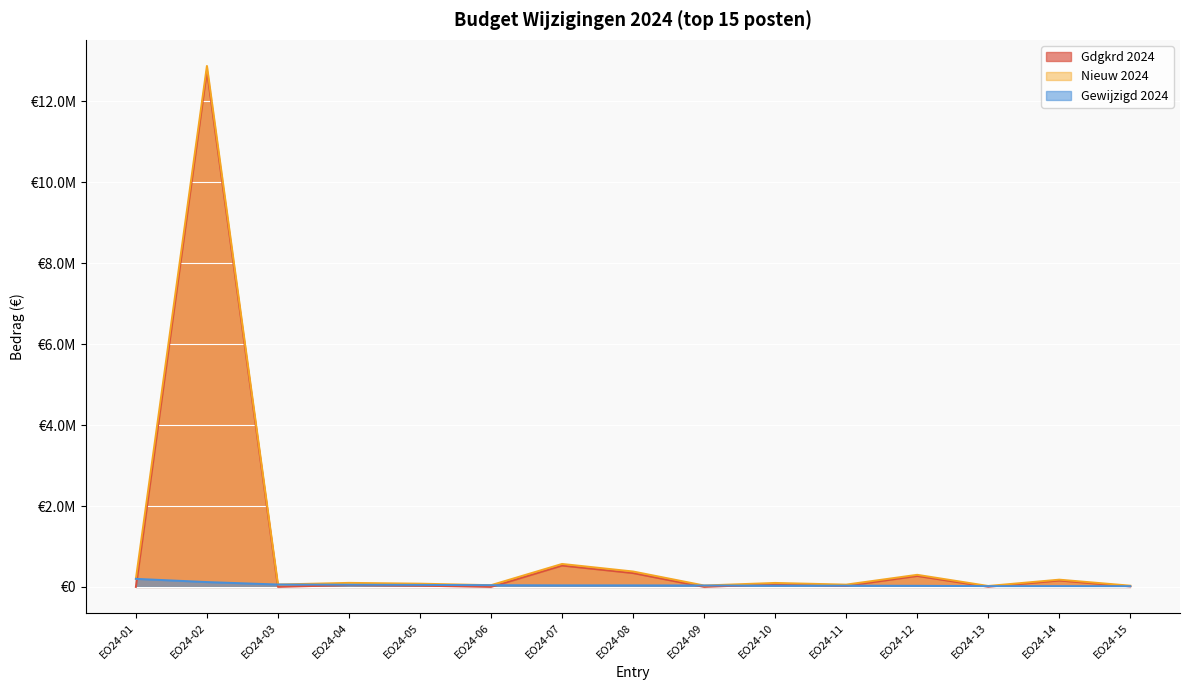

At which category is the sum across all series the highest?

EO24-02